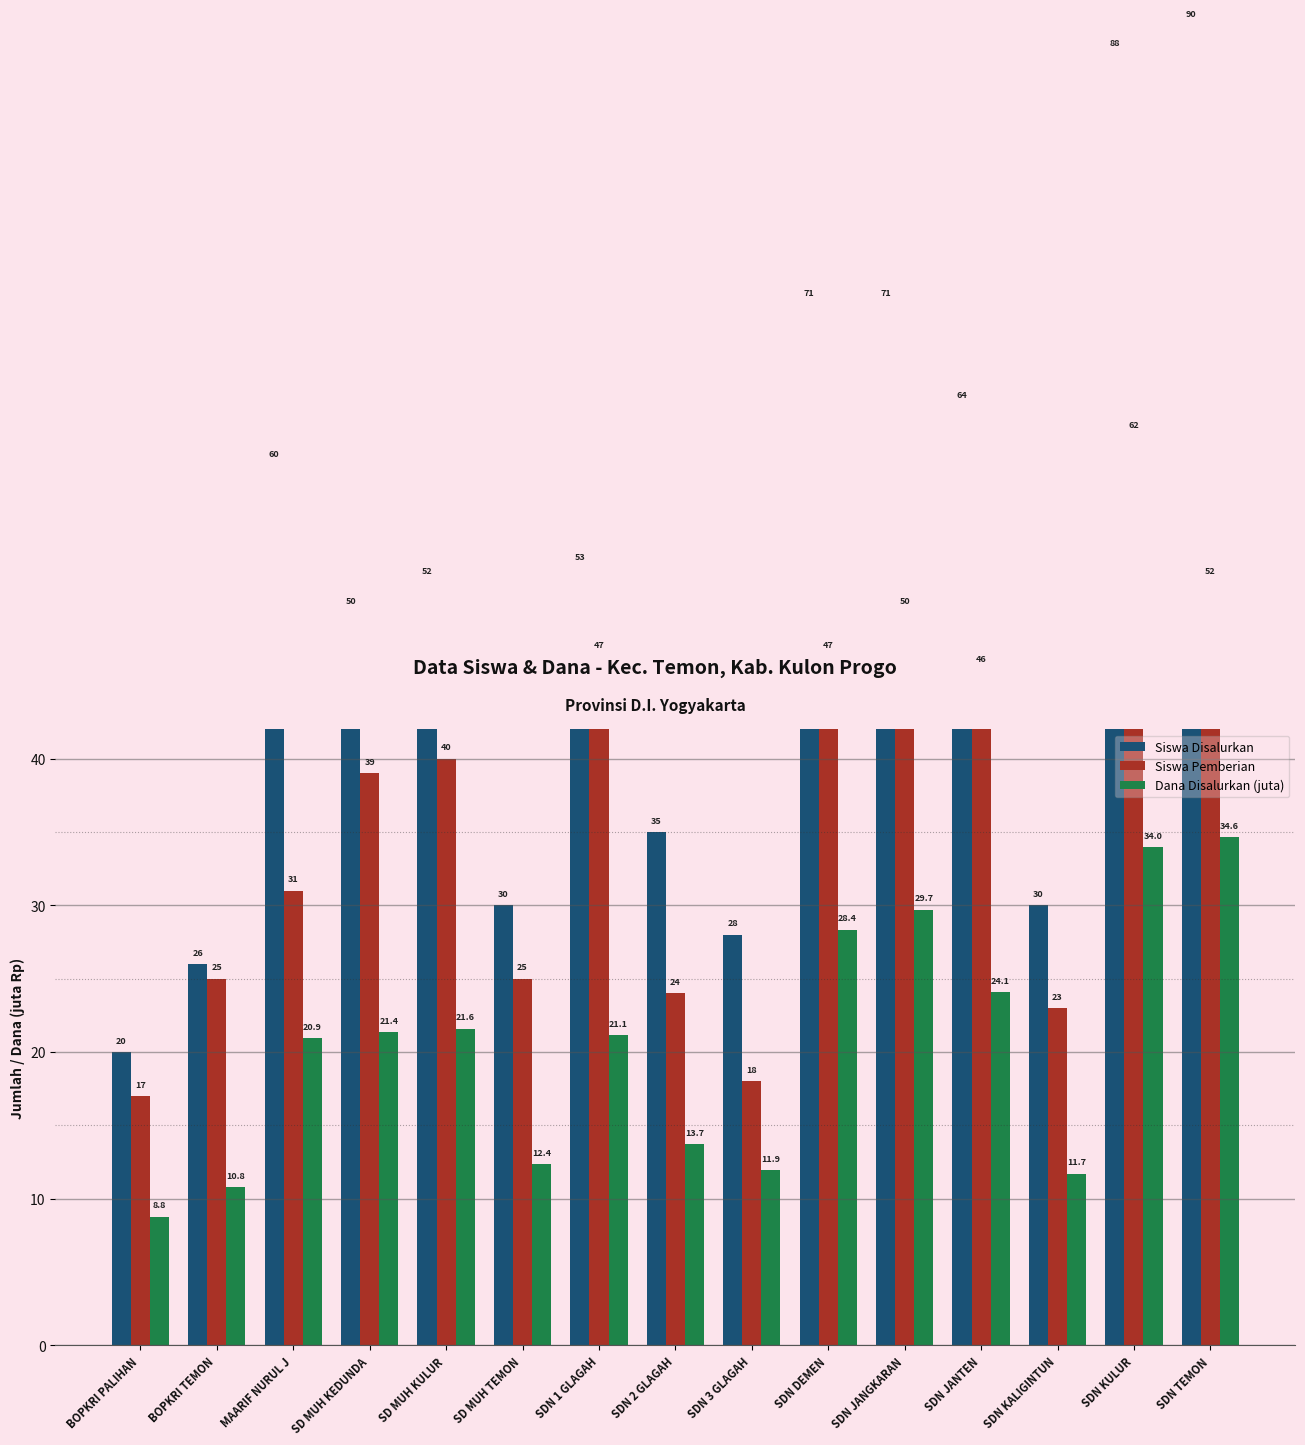

Is it true that Siswa Pemberian equals 50.0 at SDN JANGKARAN?

True